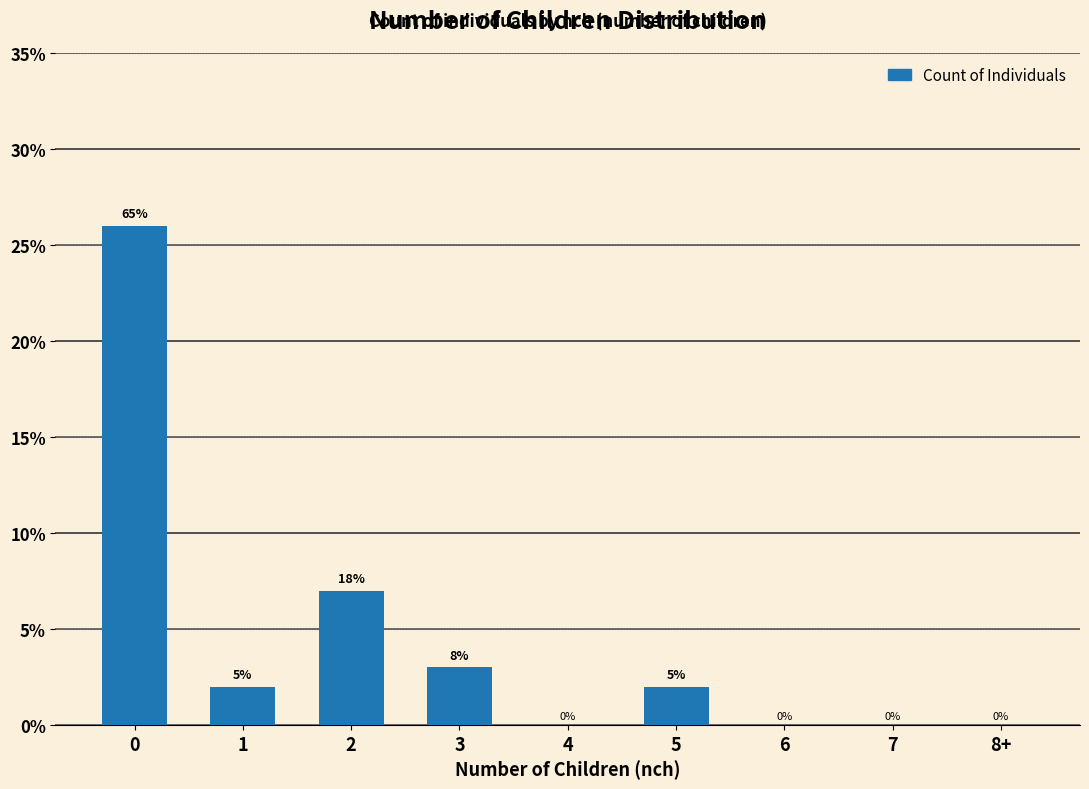

What is the label of the 6th bar from the right?

3